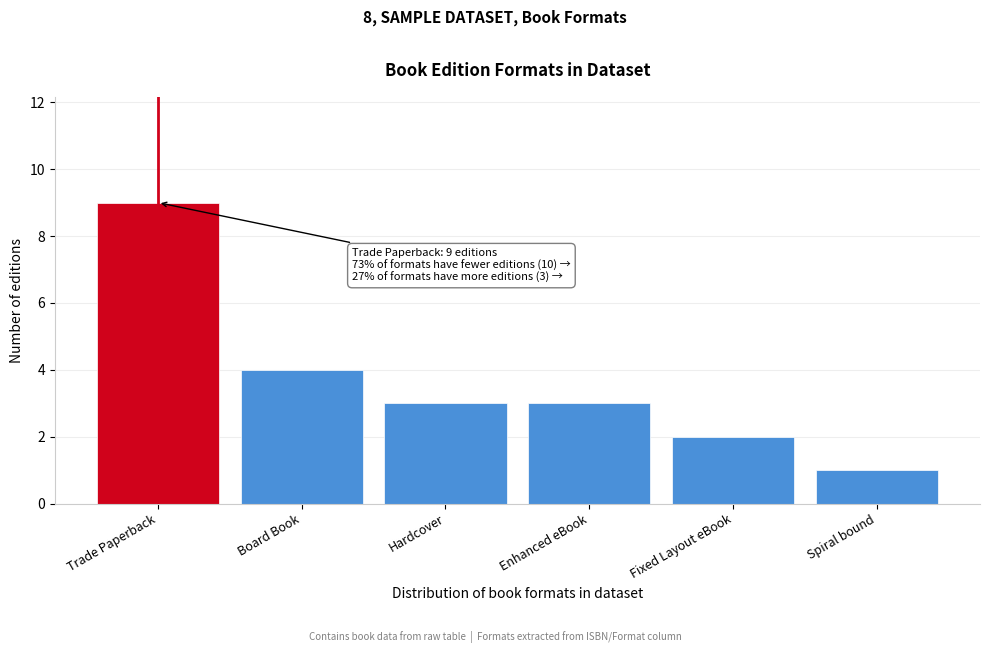

Reading left to right, list all the values displayed in this chart.

9	4	3	3	2	1